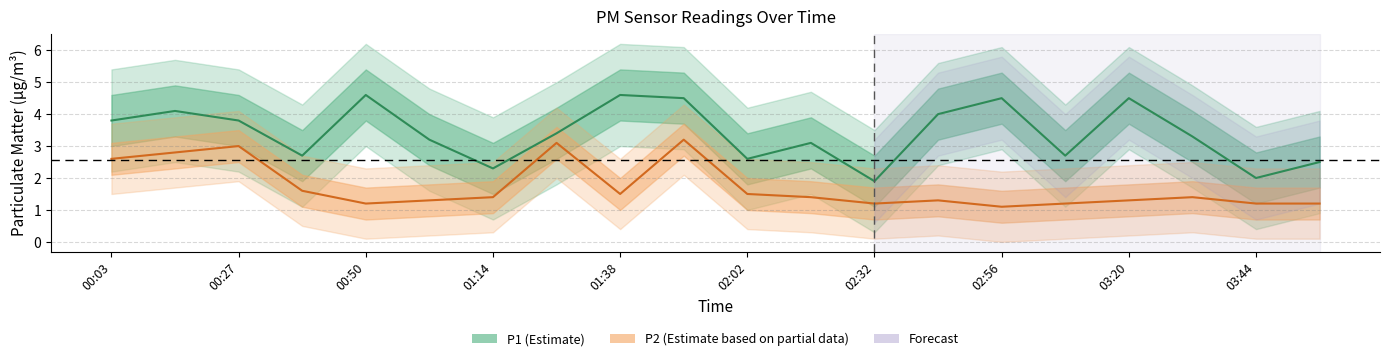

Reading right to left, what are all the values shown in this chart?

P1: 03:56=2.5	03:44=2.0	03:32=3.3	03:20=4.5	03:08=2.7	02:56=4.5	02:44=4.0	02:32=1.9	02:20=3.1	02:02=2.6	01:50=4.5	01:38=4.6	01:26=3.4	01:14=2.3	01:02=3.2	00:50=4.6	00:38=2.7	00:27=3.8	00:15=4.1	00:03=3.8
P2: 03:56=1.2	03:44=1.2	03:32=1.4	03:20=1.3	03:08=1.2	02:56=1.1	02:44=1.3	02:32=1.2	02:20=1.4	02:02=1.5	01:50=3.2	01:38=1.5	01:26=3.1	01:14=1.4	01:02=1.3	00:50=1.2	00:38=1.6	00:27=3.0	00:15=2.8	00:03=2.6